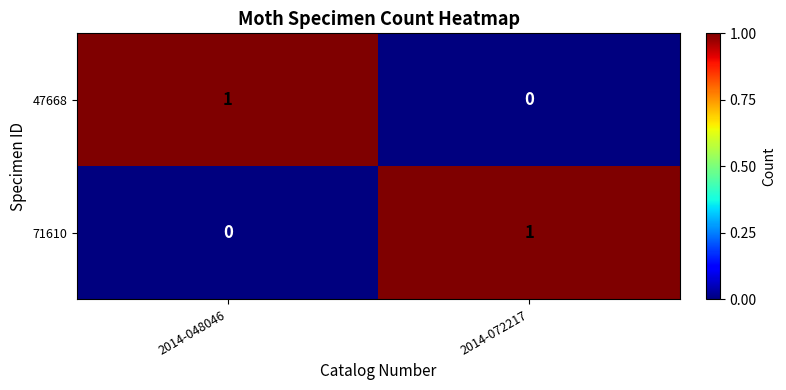

How many data points does each series have?

2